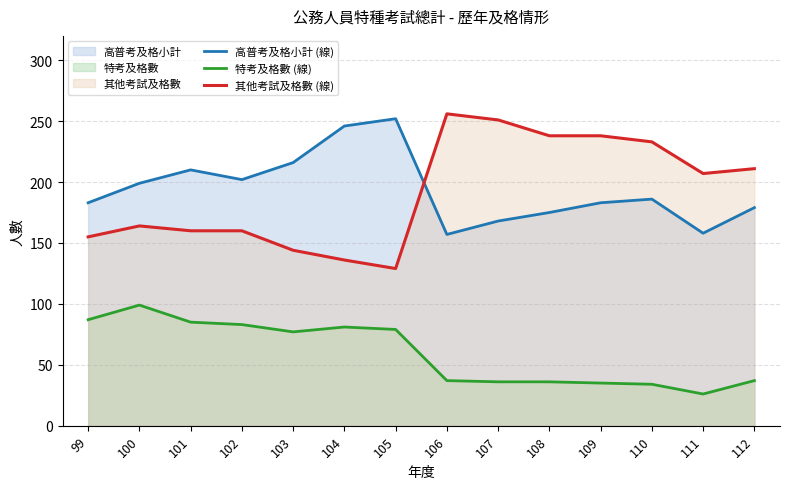

At which label does 高普考及格小計 (線) first exceed 186?

100